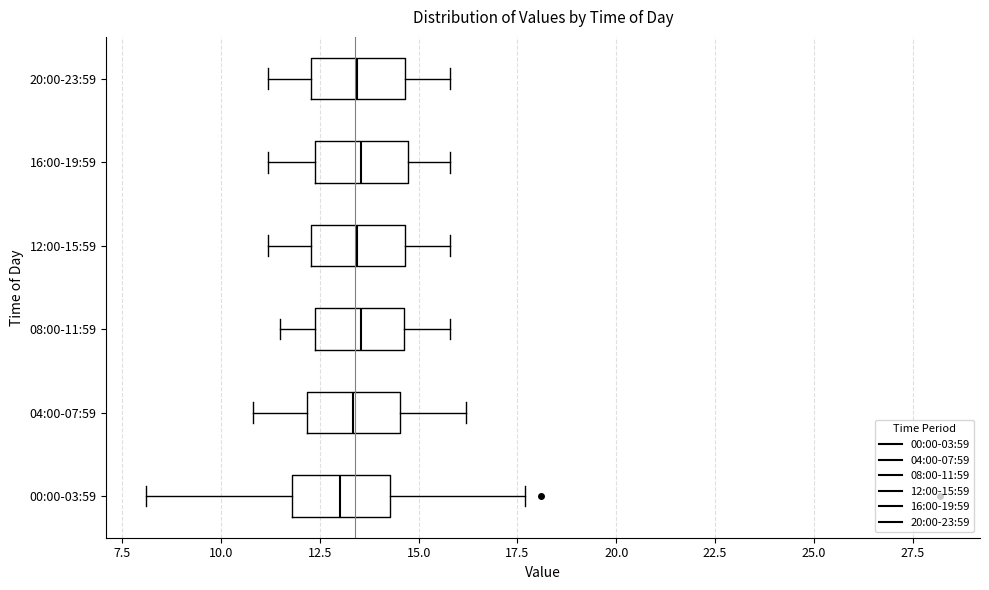

Where is the right edge of the box for 16:00-19:59 on the x-axis? The values are not printed on the chart, so give them approximately, as read against the axis.

14.5